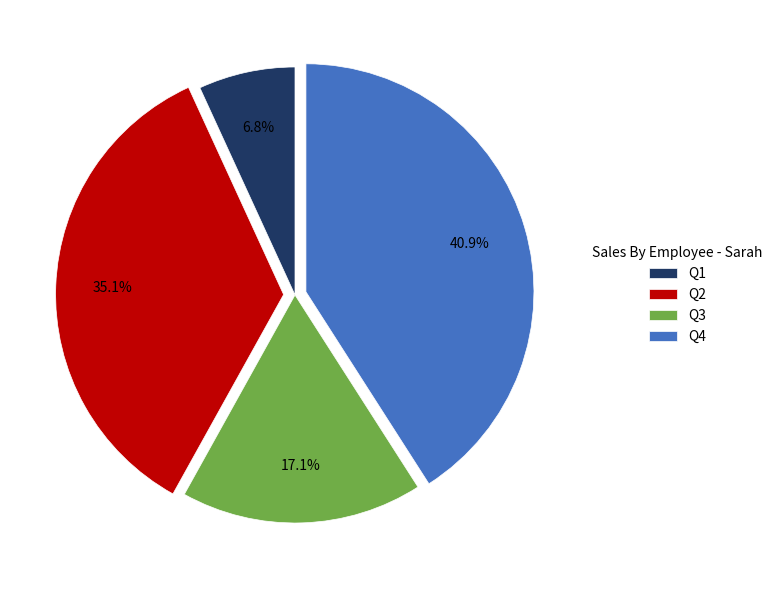

To the nearest percent, what is the combined percentage of Q1 and Q3?

24%